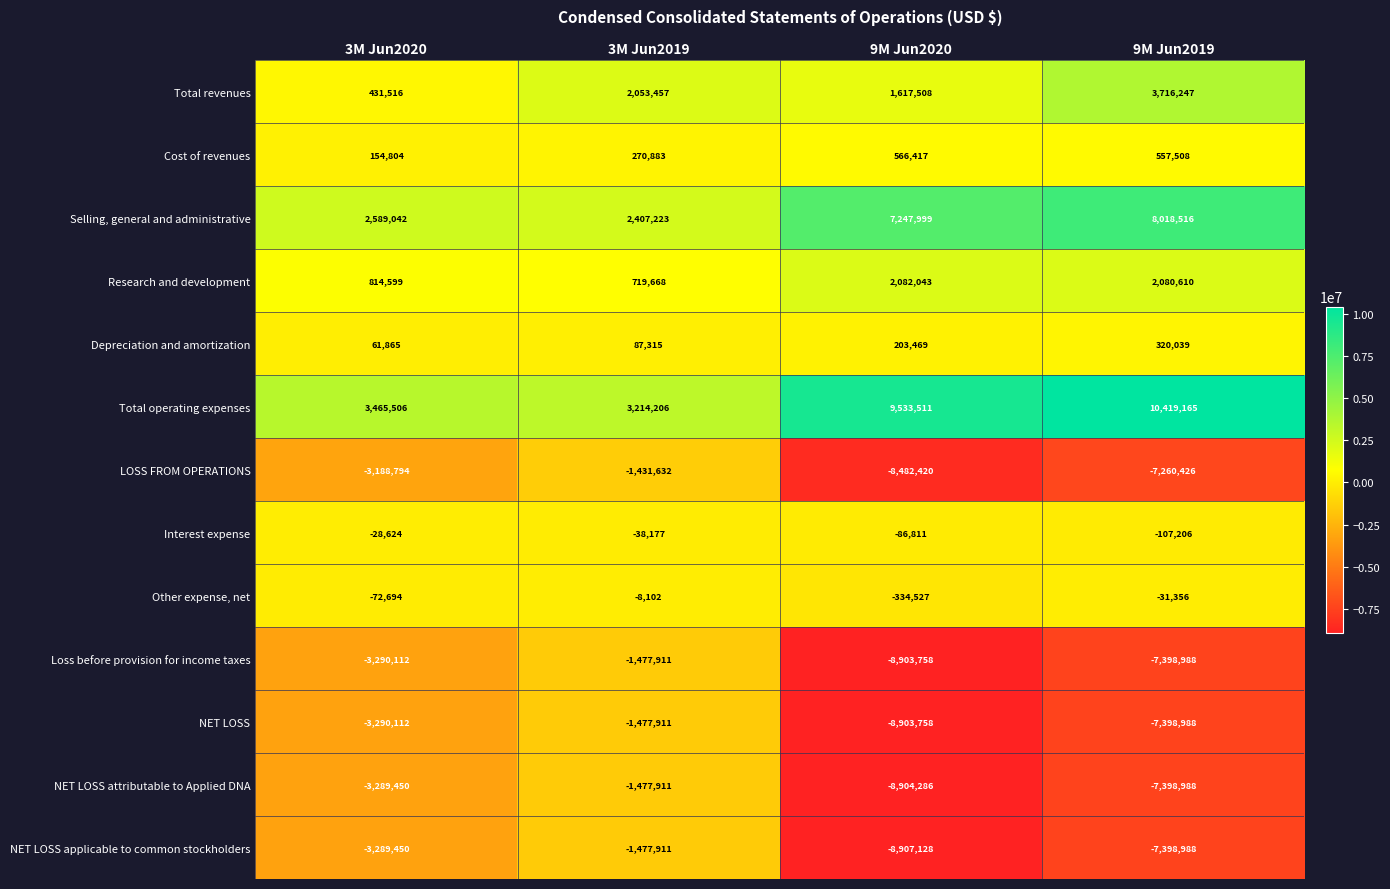

The NET LOSS applicable to common stockholders series shows -7398988 at 9M Jun2019. True or false?

True